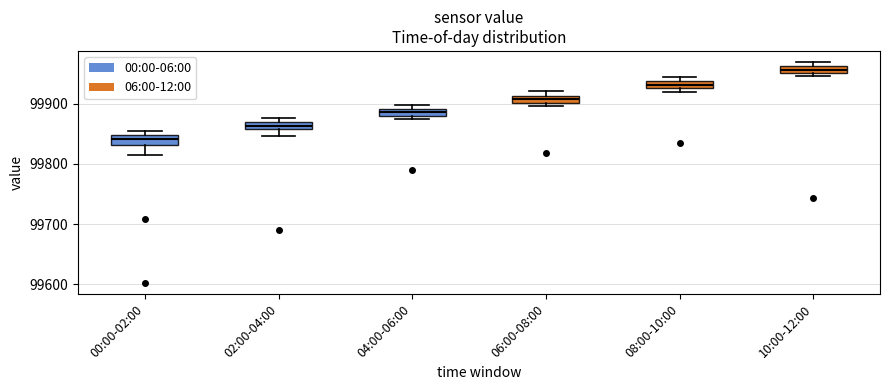

Which box has the highest median line?

10:00-12:00